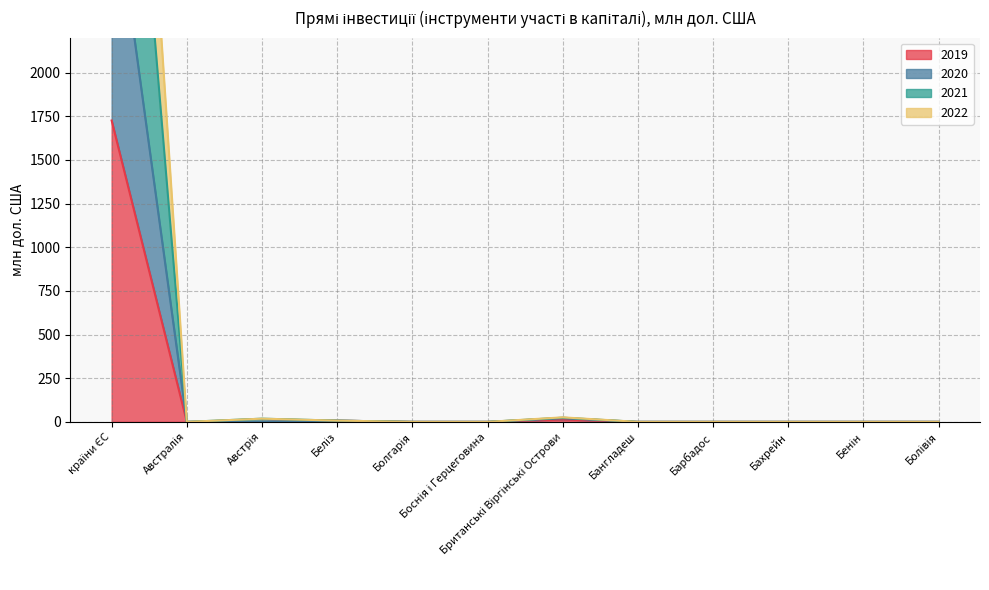

What is the average value of the 2019 series?

145.5